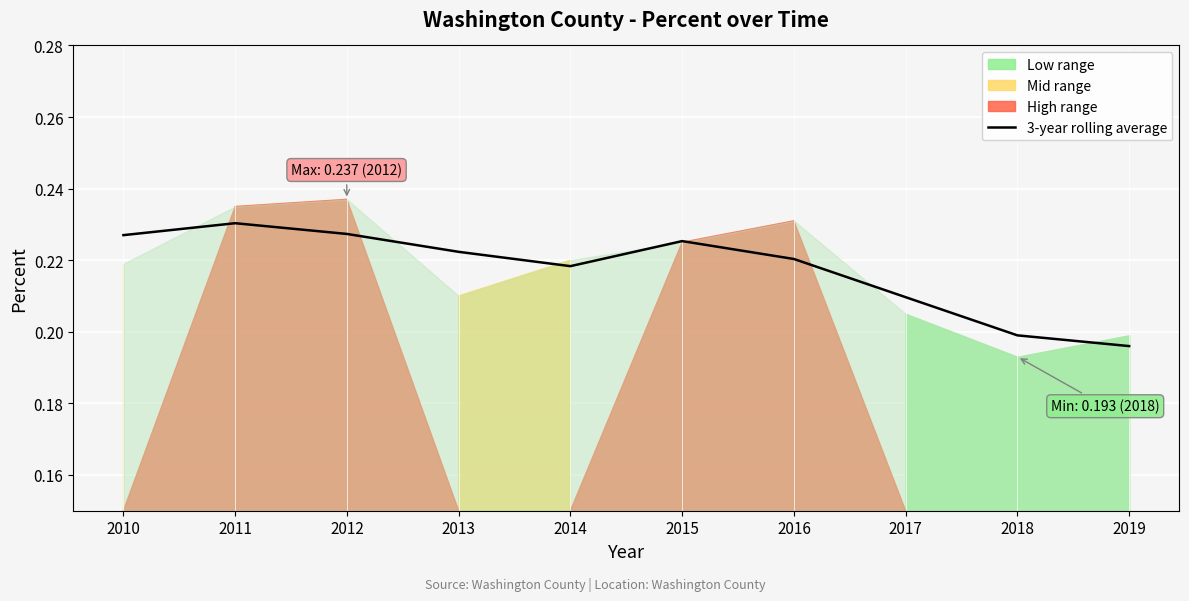

Count the values in the range 0 to 1.

10